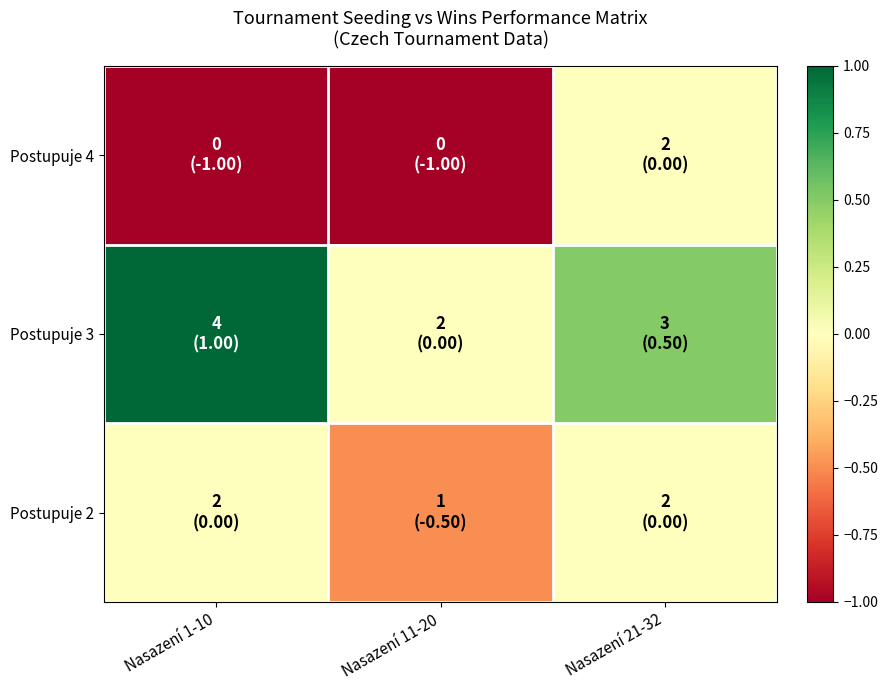

At how many categories does at least one series exceed 0?

2